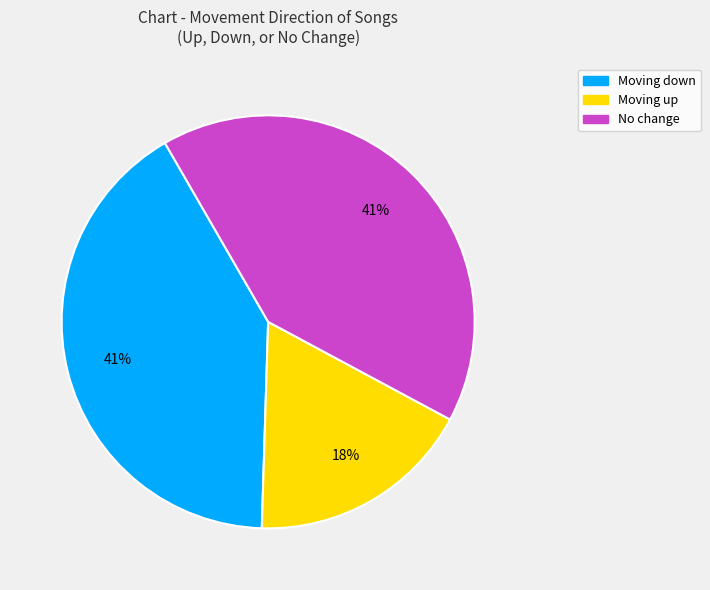

Which has a higher value, Moving up or Moving down?

Moving down